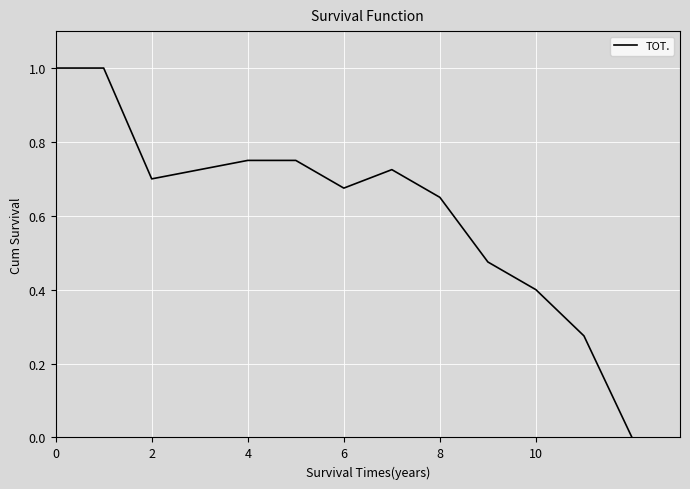

What is the difference between the second highest and minimum values?

1.0